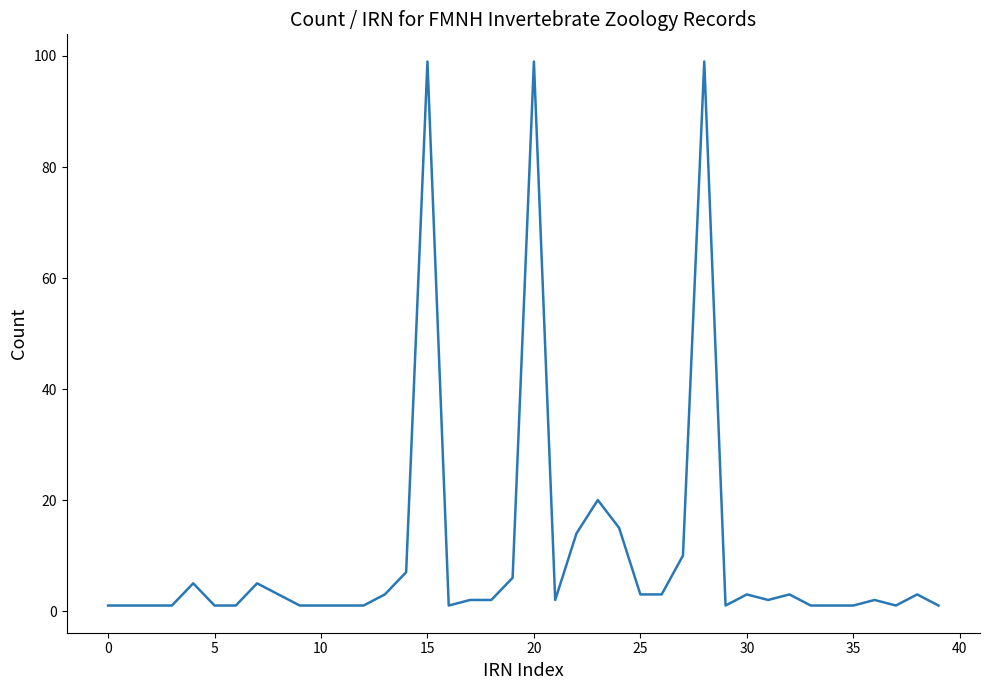

True or false: the data has more than 1 interior local peaks.

True